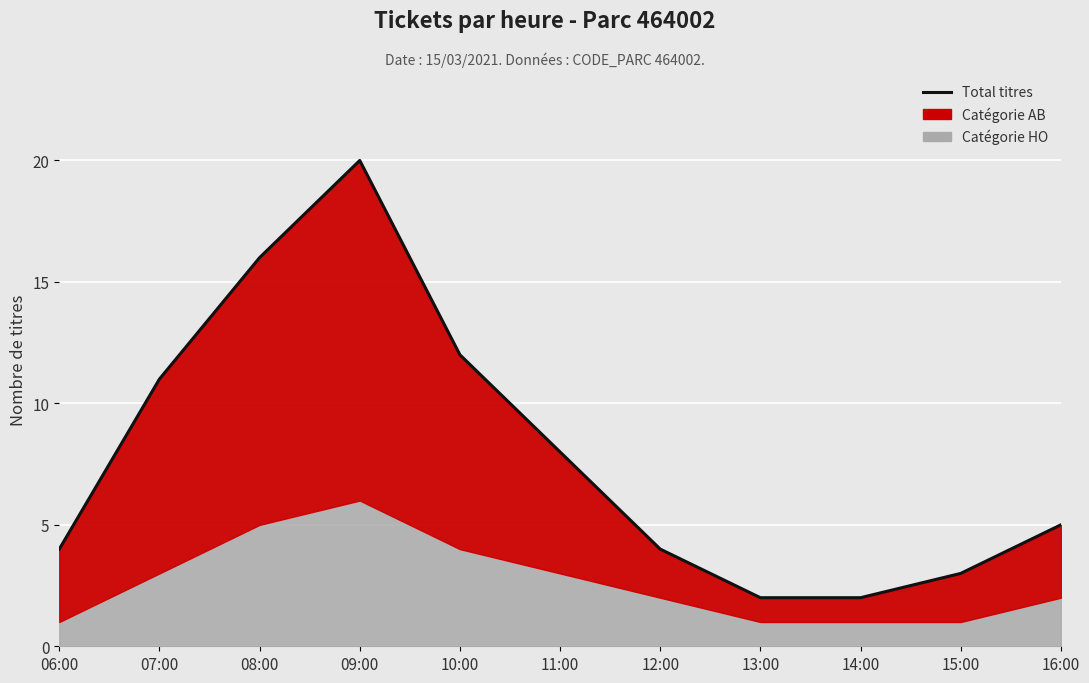

What is the difference between the values at 16:00 and 15:00?

2